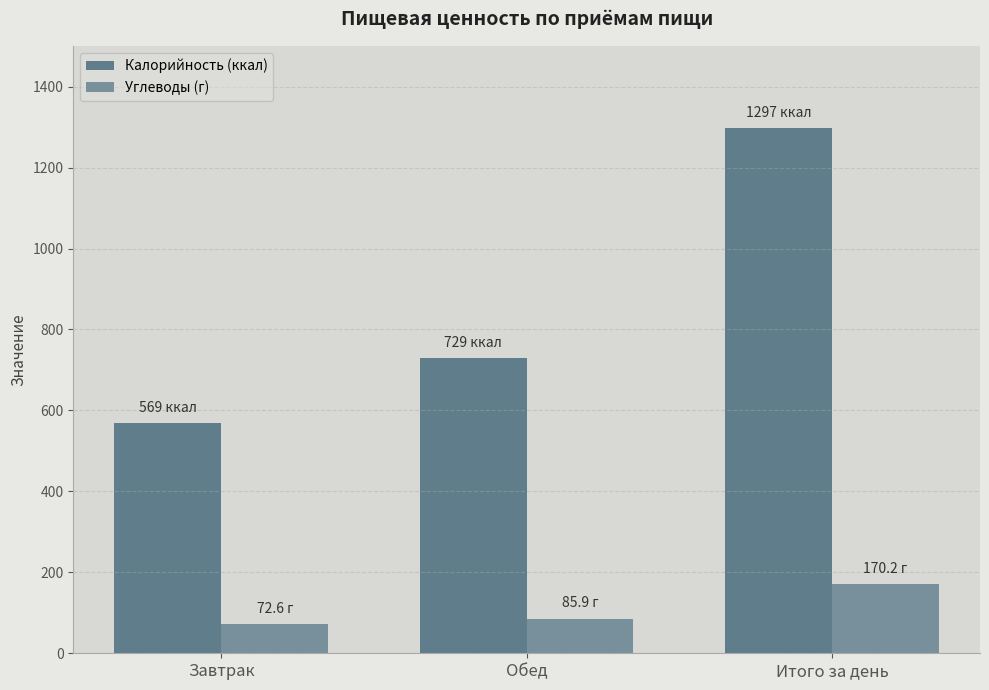

At Обед, list the series in order from smallest to largest.

Углеводы (г), Калорийность (ккал)